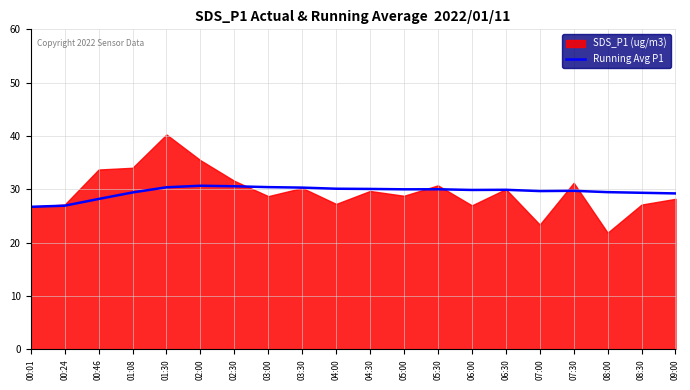

Count the number of categories in the chart.

20